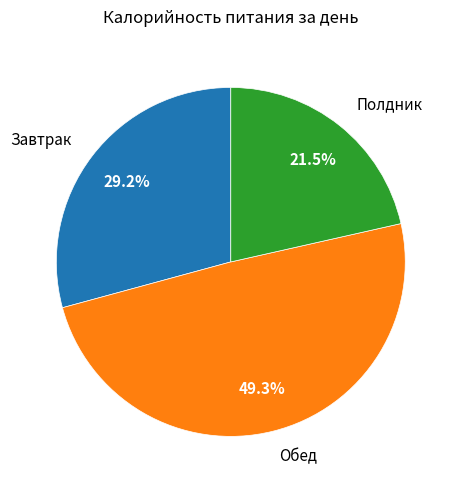

What is the total percentage of Обед and Завтрак?

78.5%